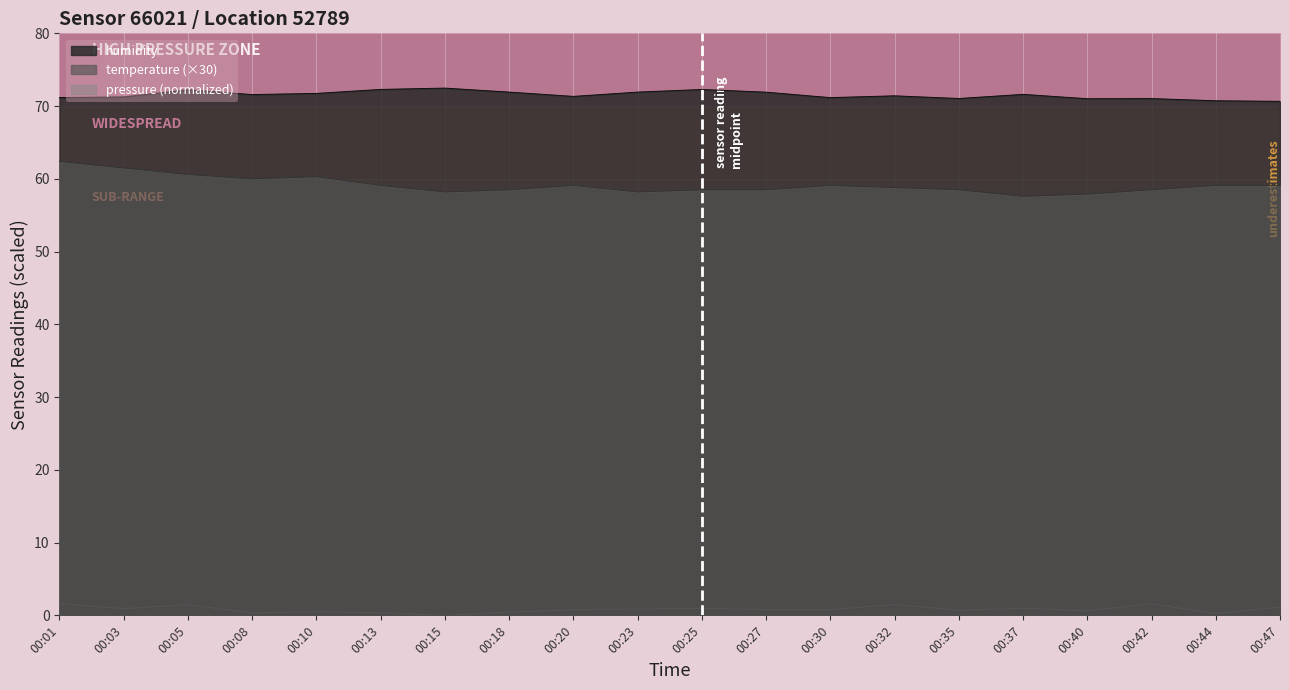

True or false: pressure_scaled and temperature intersect in this chart.

False